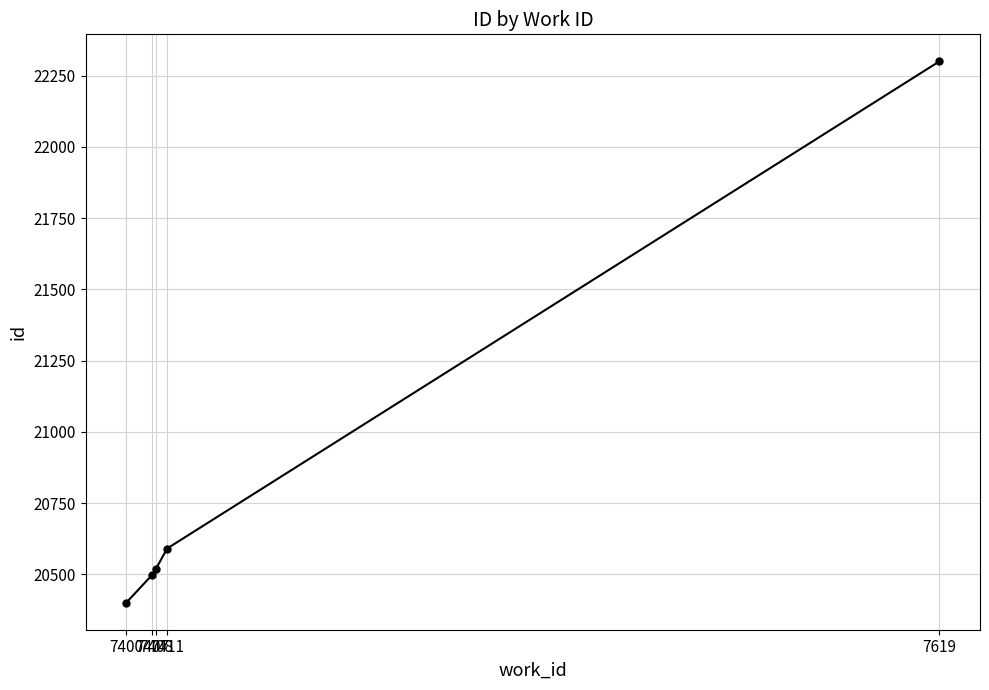

Does the chart display data point markers on the line(s)?

Yes